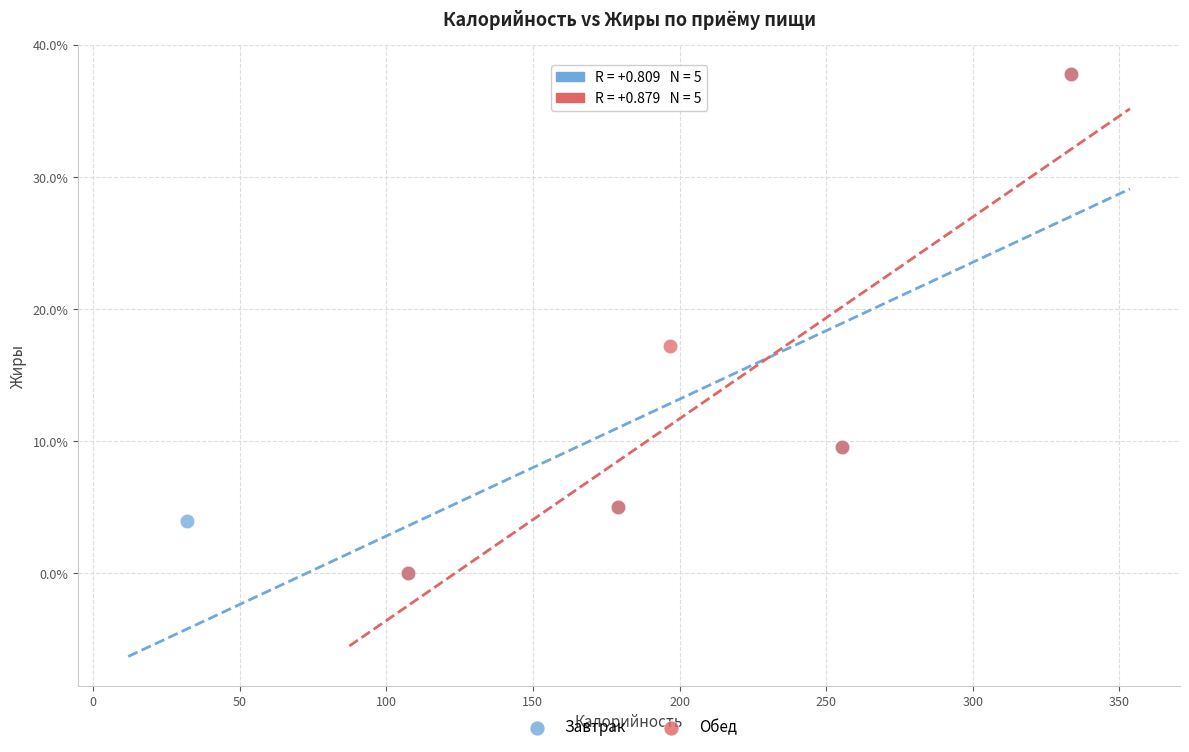

What are all the series names shown in the legend?

Завтрак, Обед